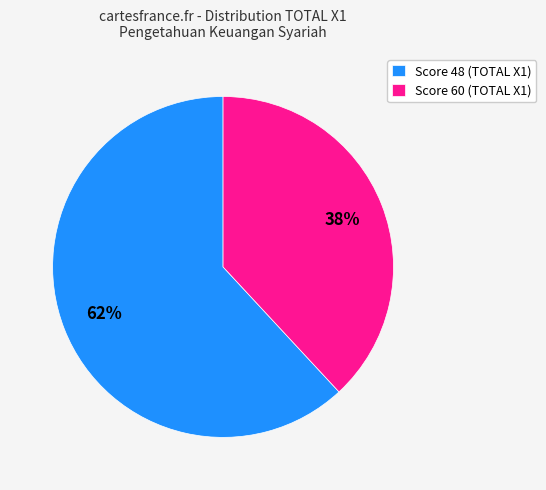

Do Score 60 (TOTAL X1) and Score 48 (TOTAL X1) together represent more than half of the pie?

Yes